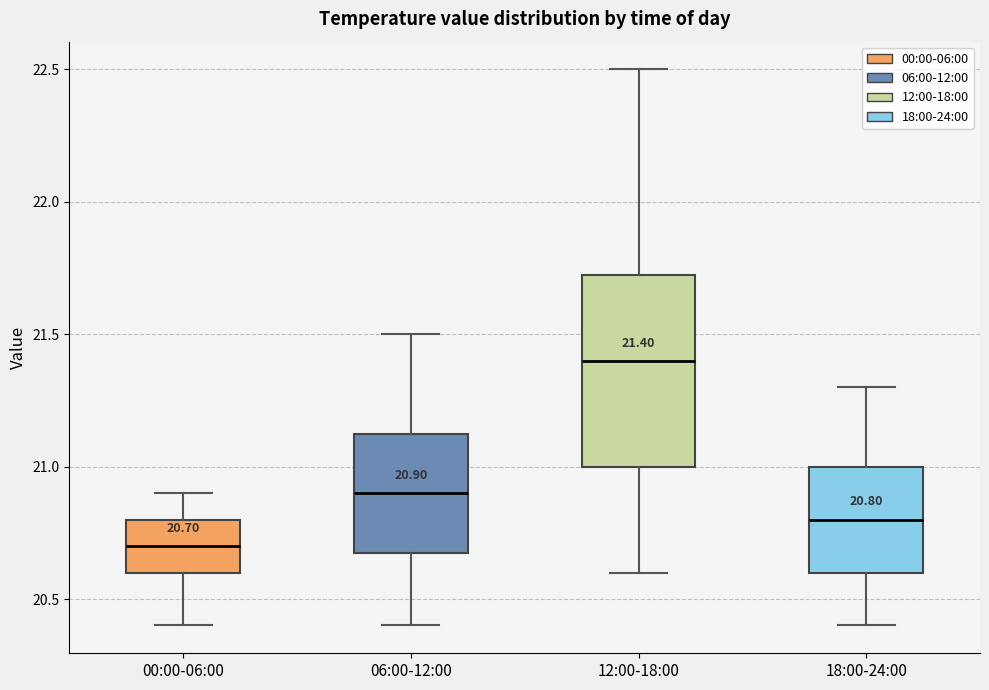

Comparing the boxes themselves (not the whiskers), which one is the tallest?

12:00-18:00